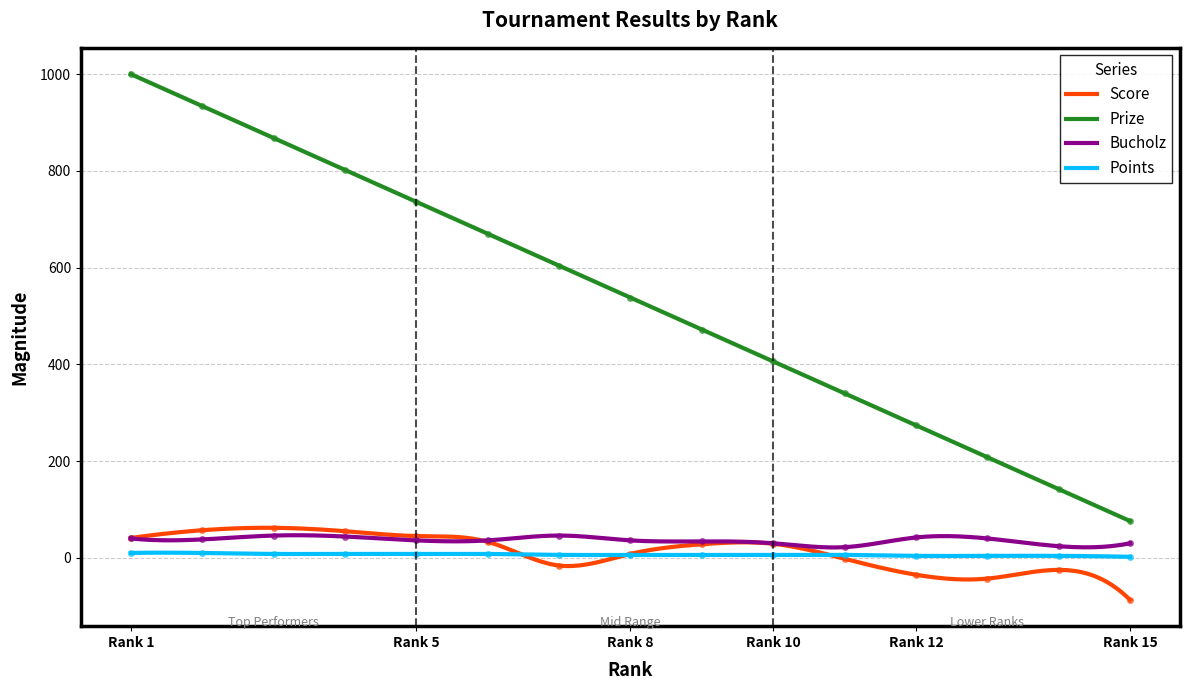

Rank the series by their maximum value, from highest to lowest.

Prize, Score, Bucholz, Points